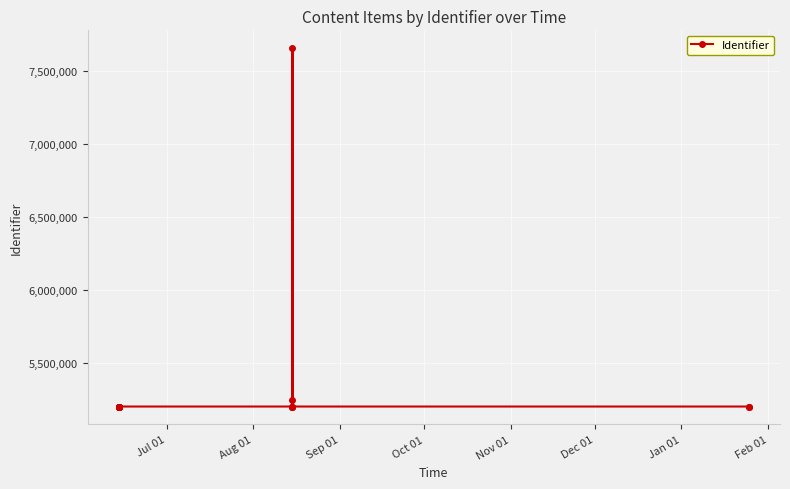

What is the average value?

5359778